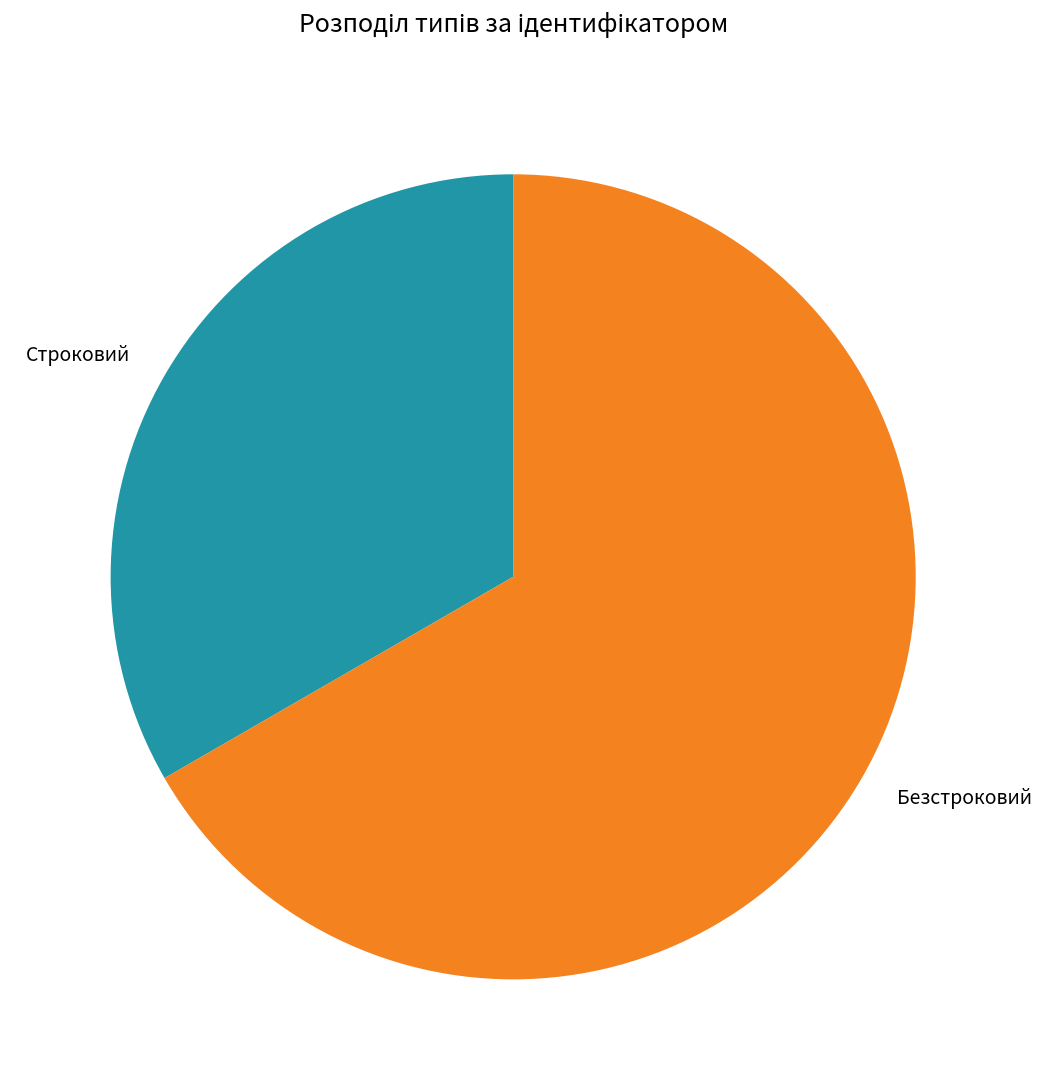

Is there a majority slice in this chart?

Yes